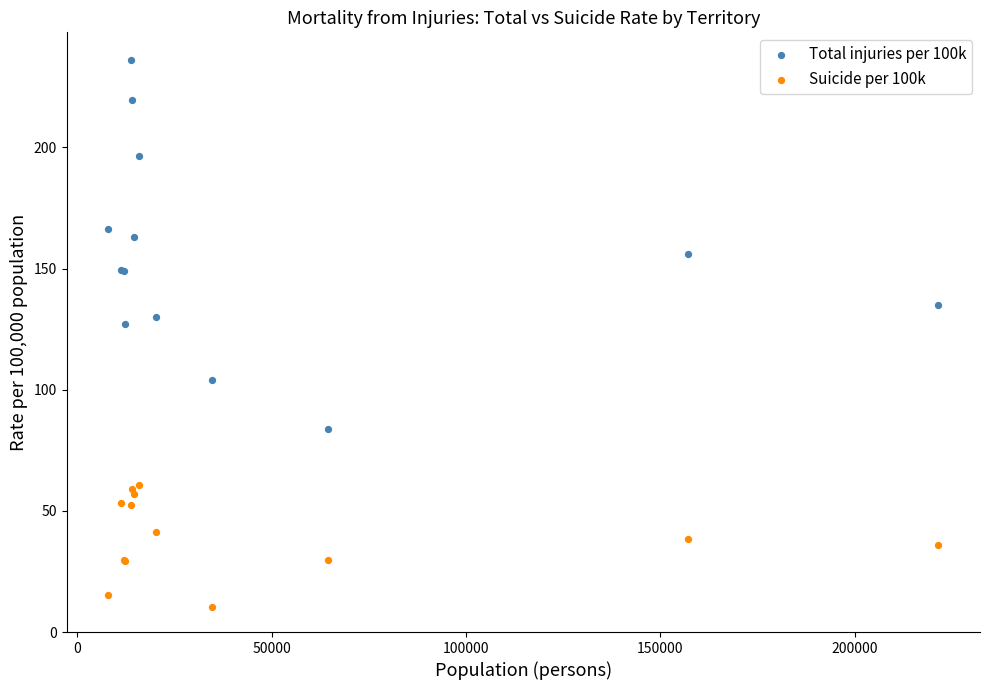

Across all series, what Y value is closest to 123?

127.3